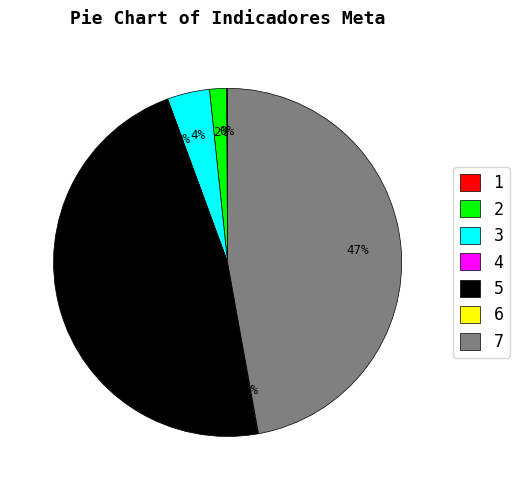

Is there any slice that represents more than half of the pie?

No